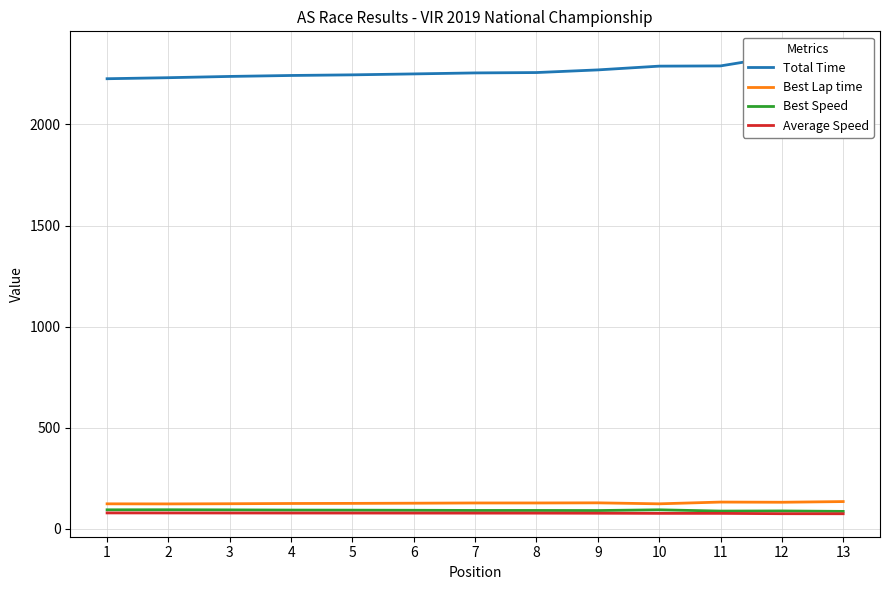

Which series changed the most between 12 and 13?

Total Time